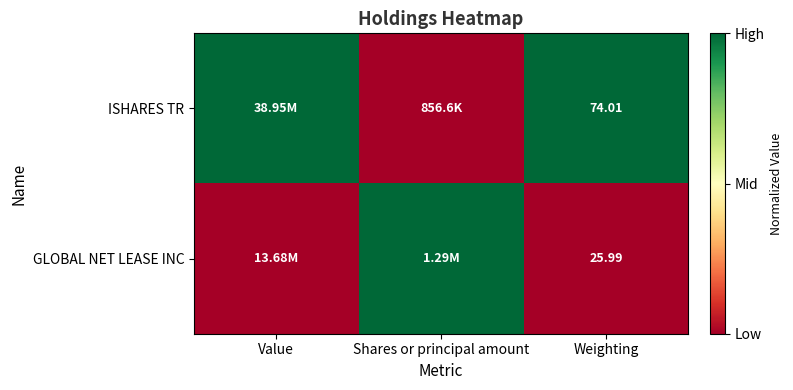

At Weighting, list the series in order from smallest to largest.

GLOBAL NET LEASE INC, ISHARES TR